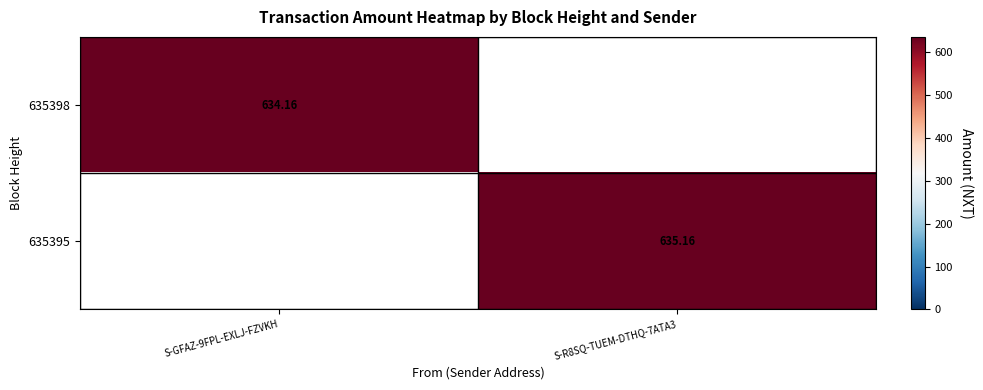

Is the value of 635398 at S-GFAZ-9FPL-EXLJ-FZVKH greater than the value of 635395 at S-R8SQ-TUEM-DTHQ-7ATA3?

No